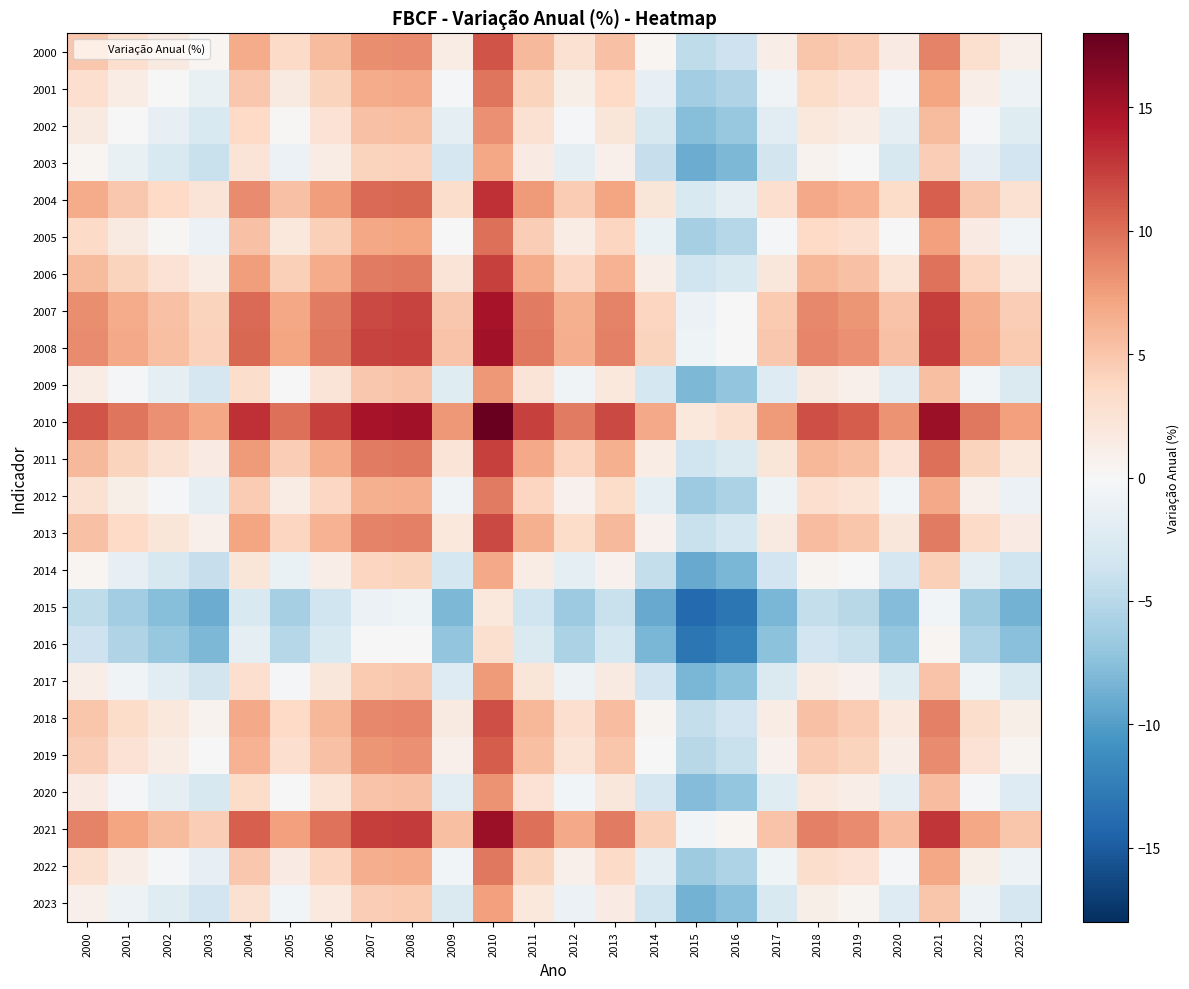

At which category does the chart reach its peak across all series?

2010